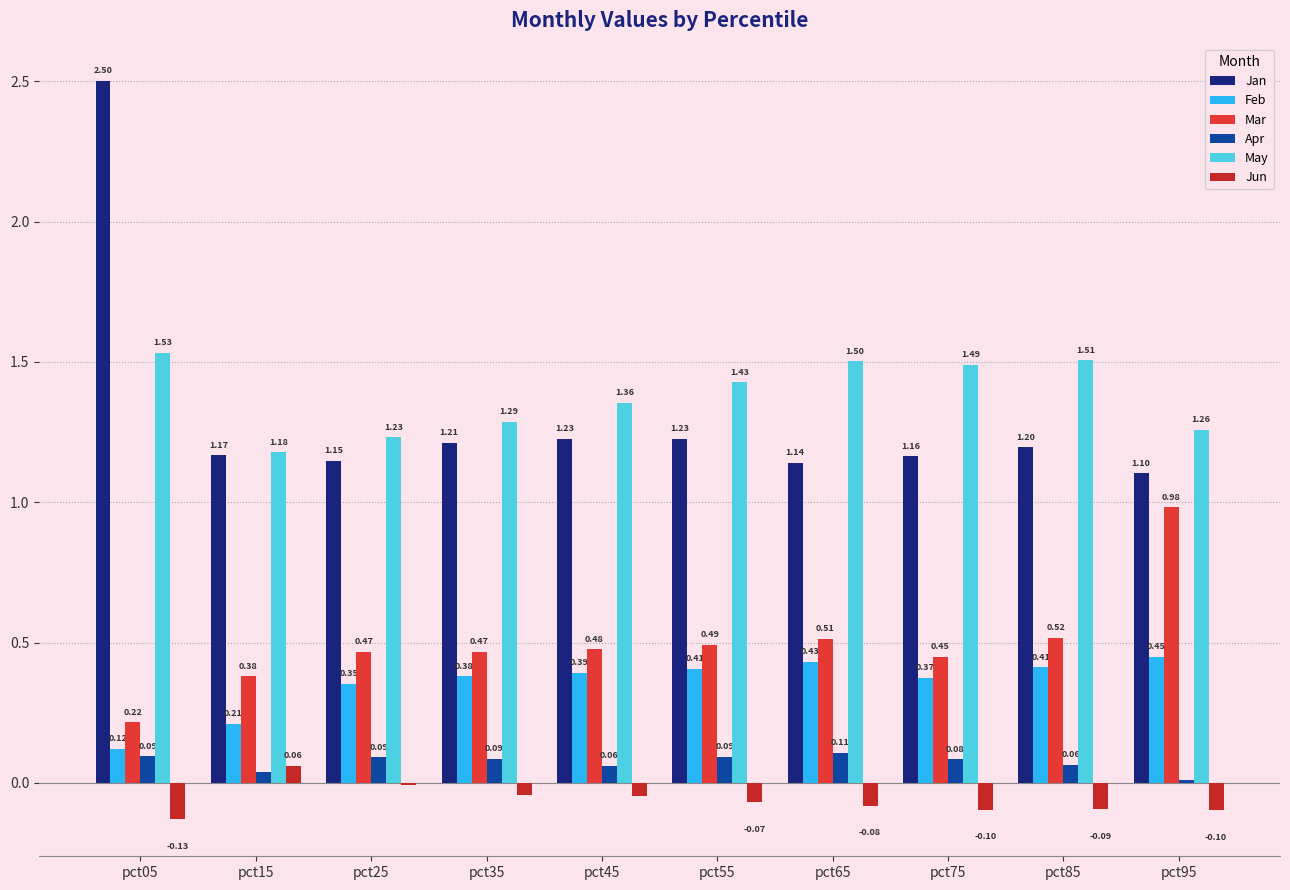

What is the lowest value of the Jun series?

-0.1